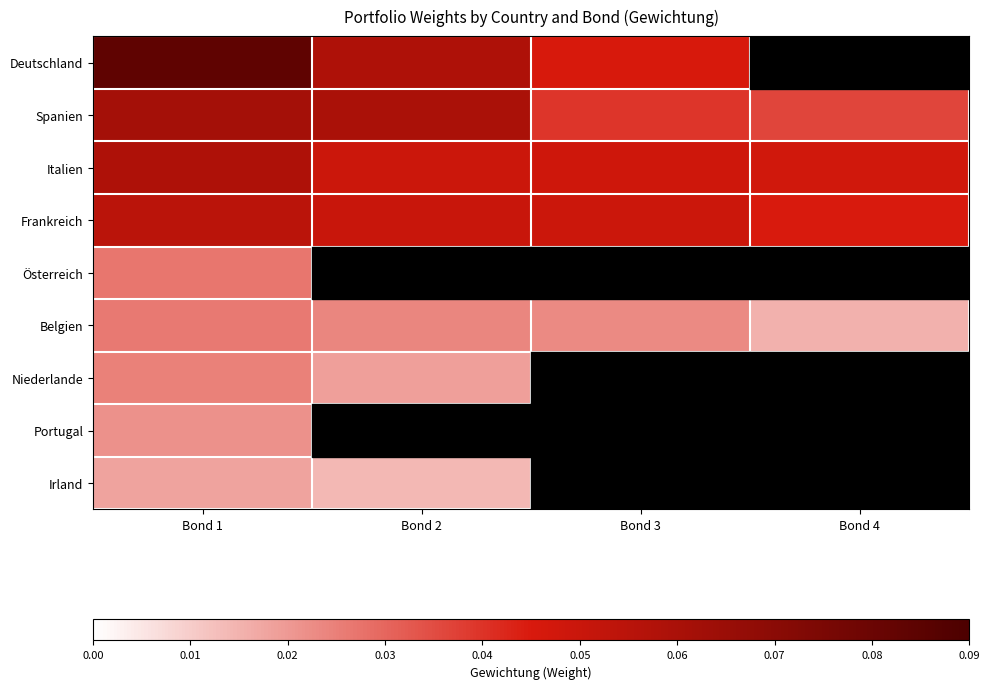

Count the number of categories in the chart.

4